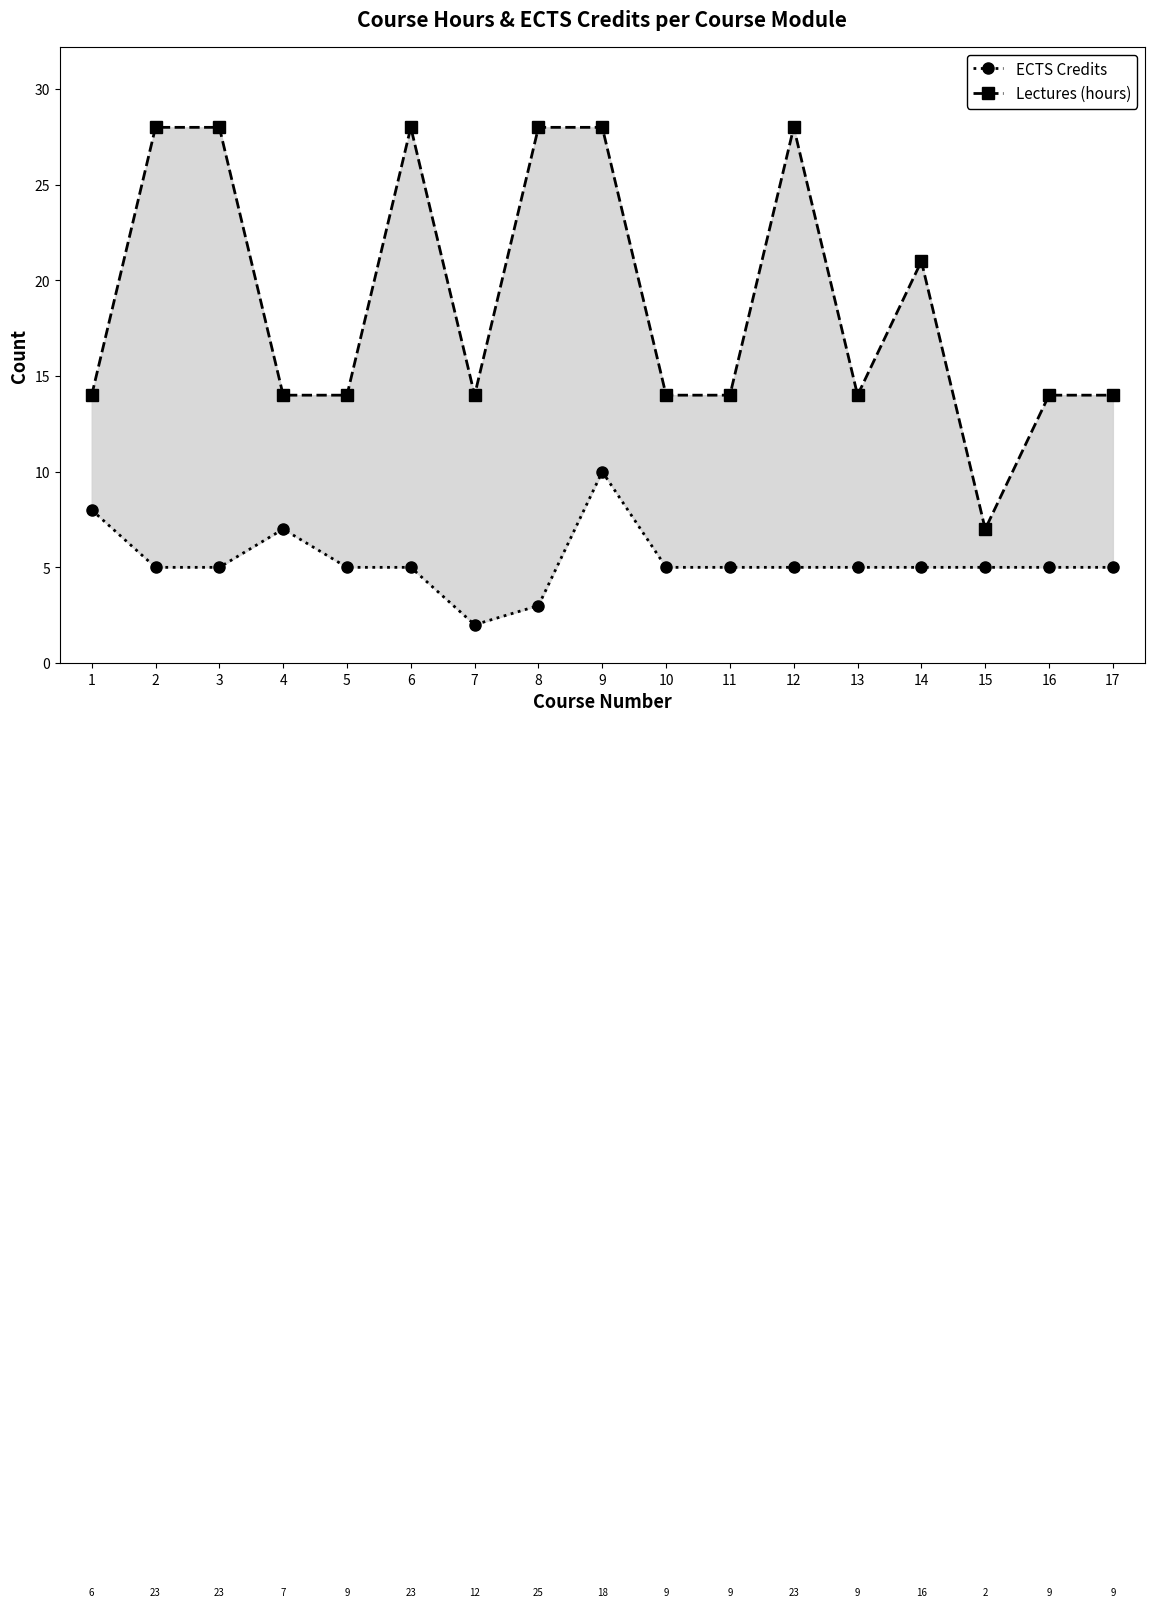

Is it true that Lectures (hours) equals 14 at 7?

True